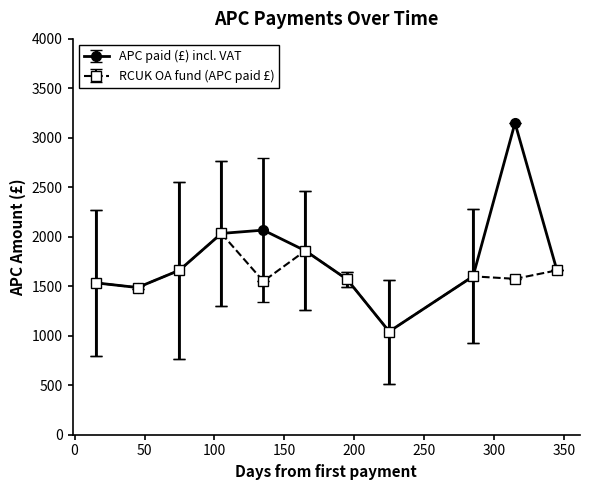

How many interior local peaks does the APC paid (£) incl. VAT series have?

2